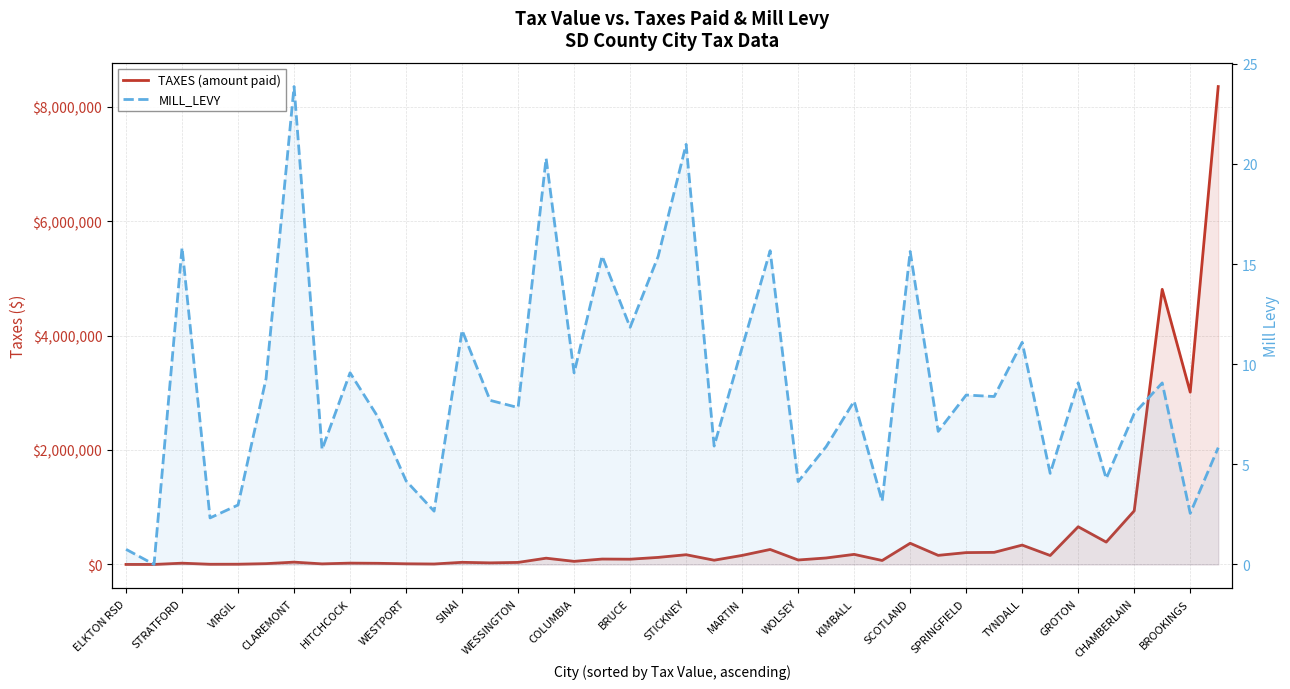

What is the total value across all series at 25?

113108.0